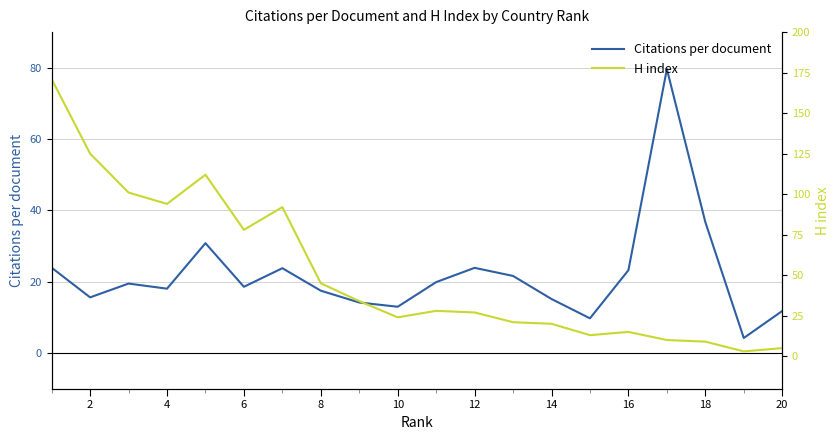

What is the value of the Citations per document point at the 20th from the left?

11.8